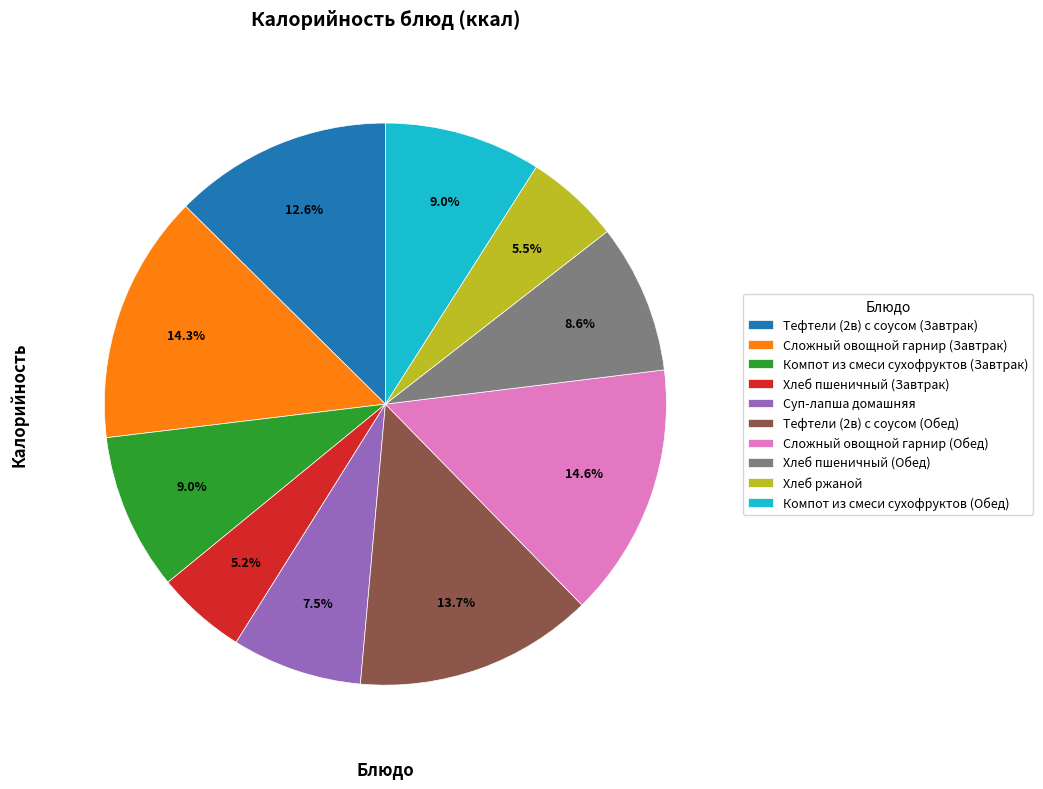

Does Хлеб пшеничный (Завтрак) account for over 50% of the chart?

No